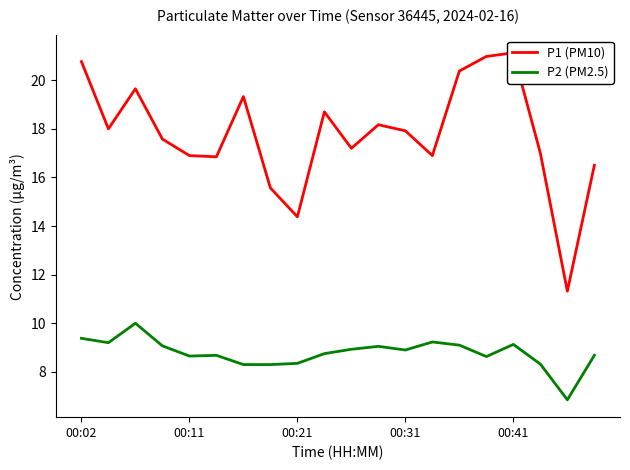

Reading left to right, what are all the values shown in this chart?

P1 (PM10): 20.8	18.0	19.6	17.6	16.9	16.9	19.3	15.6	14.4	18.7	17.2	18.2	17.9	16.9	20.4	21.0	21.1	17.0	11.3	16.5
P2 (PM2.5): 9.4	9.2	10.0	9.1	8.7	8.7	8.3	8.3	8.3	8.8	8.9	9.1	8.9	9.2	9.1	8.6	9.1	8.3	6.8	8.7